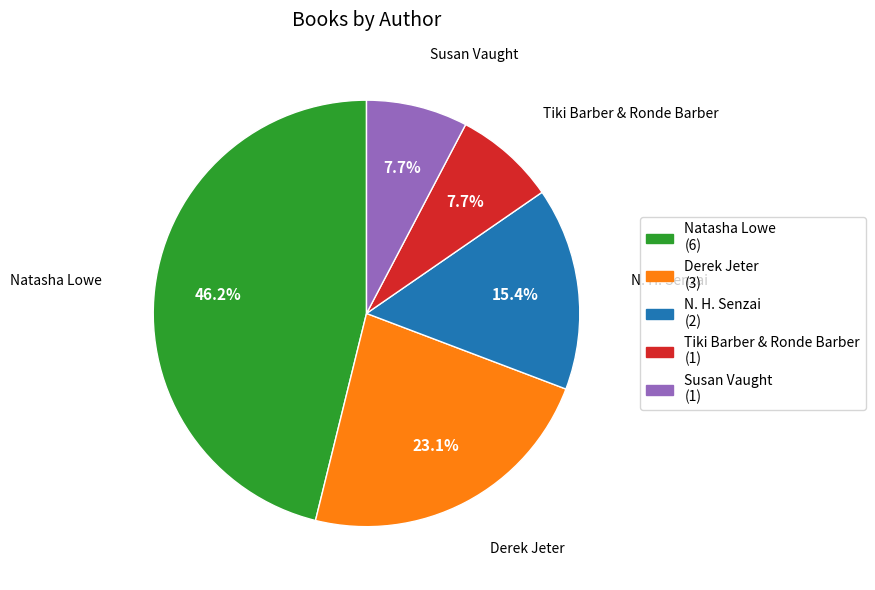

How many slices are in this pie chart?

5